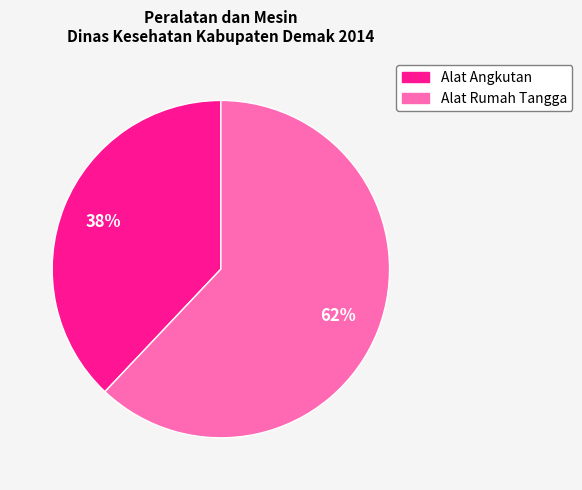

Count the number of slices in the pie.

2